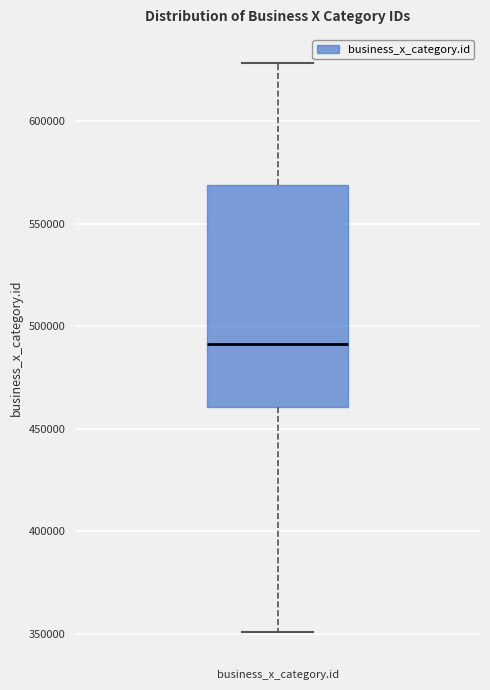

Transcribe this box plot: give where the median line is, the range the box spans, and where the two whiskers end, as read against the y-axis. The values are not printed on the chart, so give them approximately, as read against the axis.

median 490000, box 460000 to 570000, whiskers 350000 to 630000